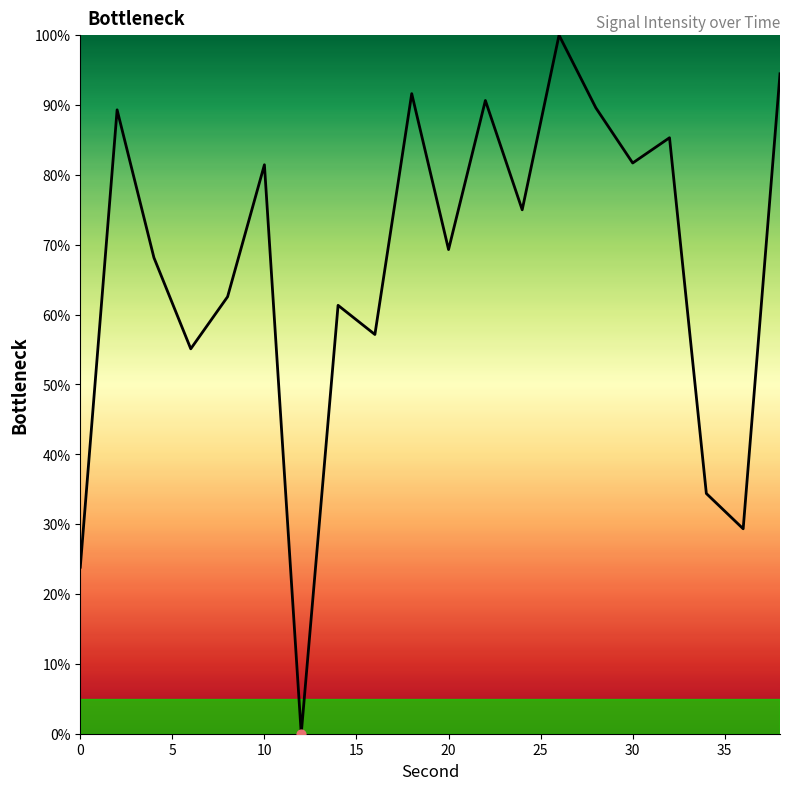

What is the greatest value displayed?

100.0